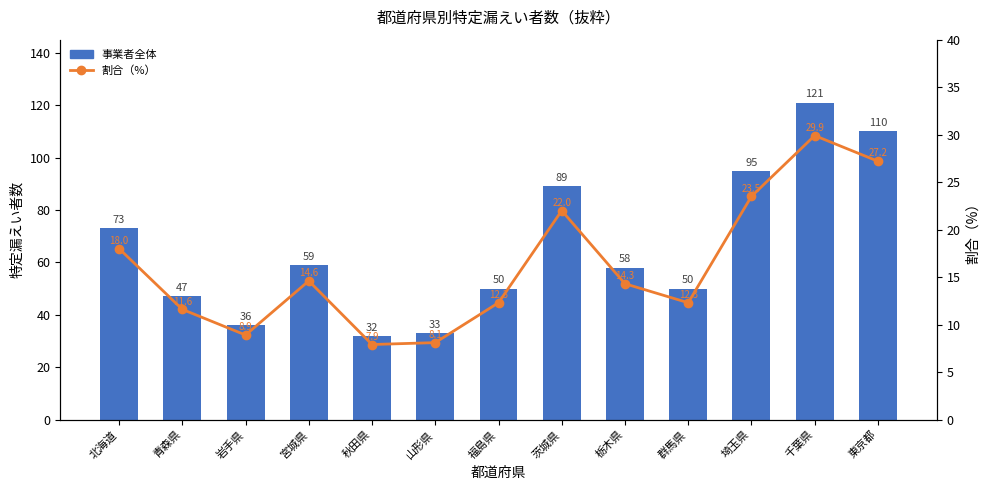

At how many categories does at least one series exceed 115?

1